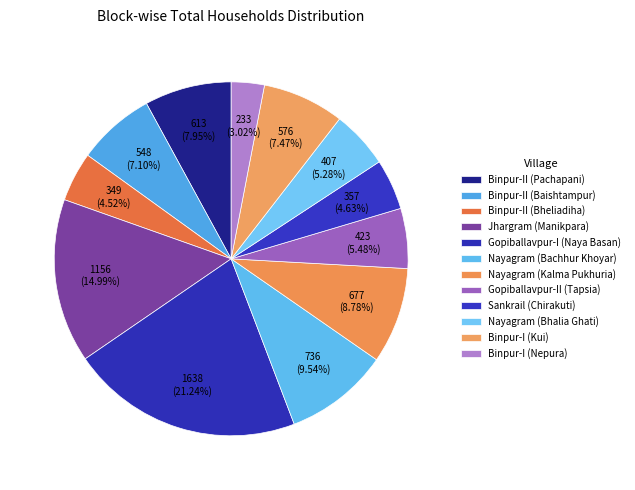

How many slices are in this pie chart?

12